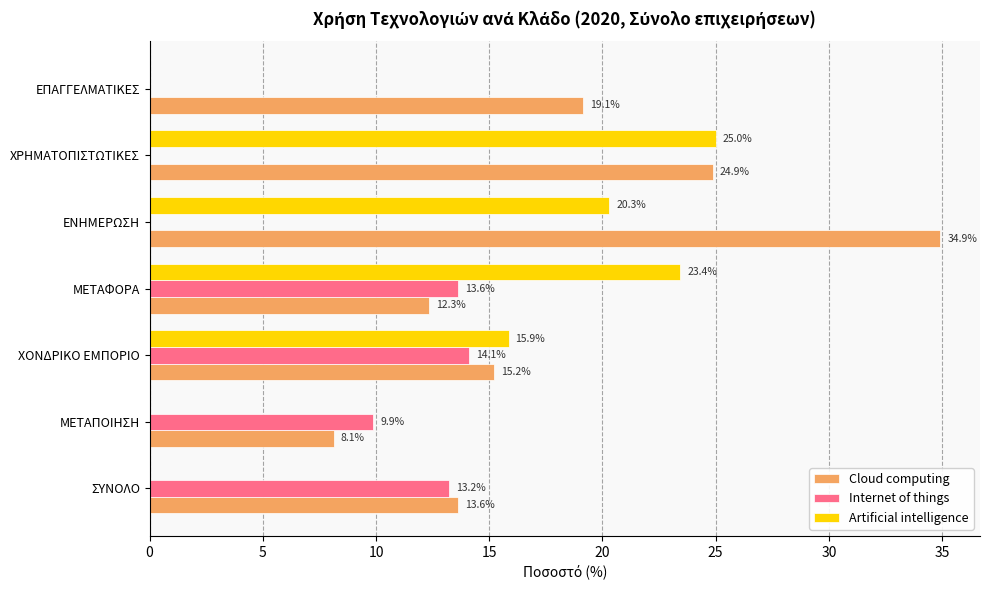

Which category has the highest value across all series?

ΕΝΗΜΕΡΩΣΗ